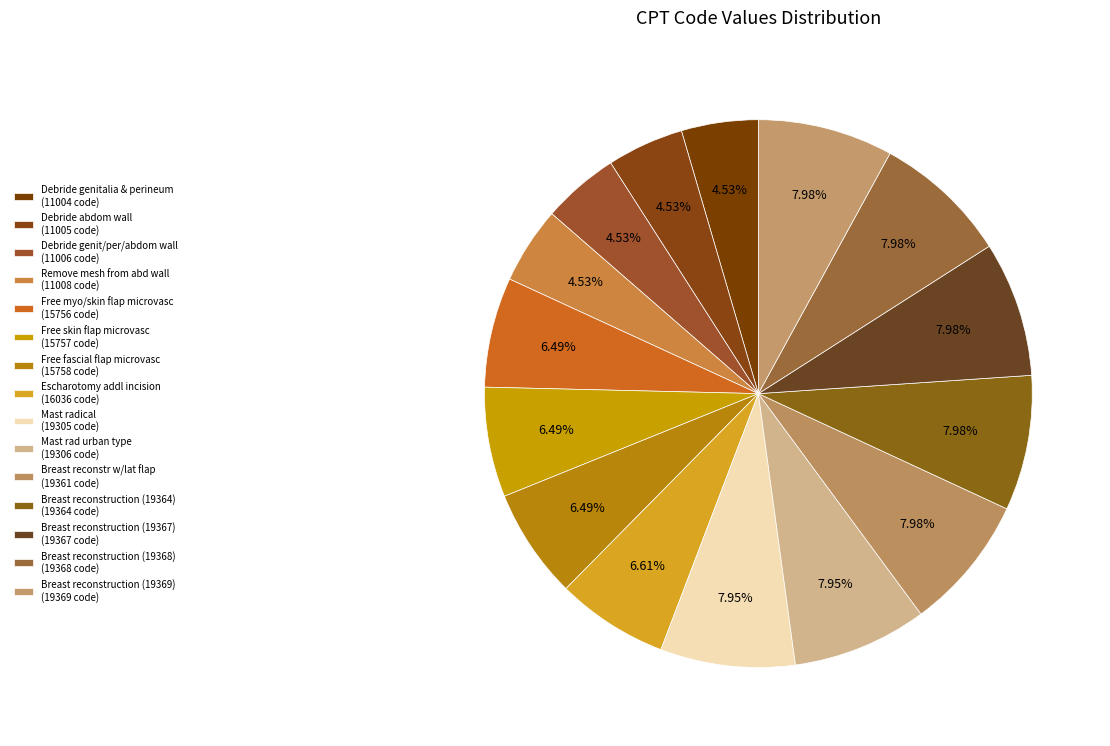

Is there a majority slice in this chart?

No